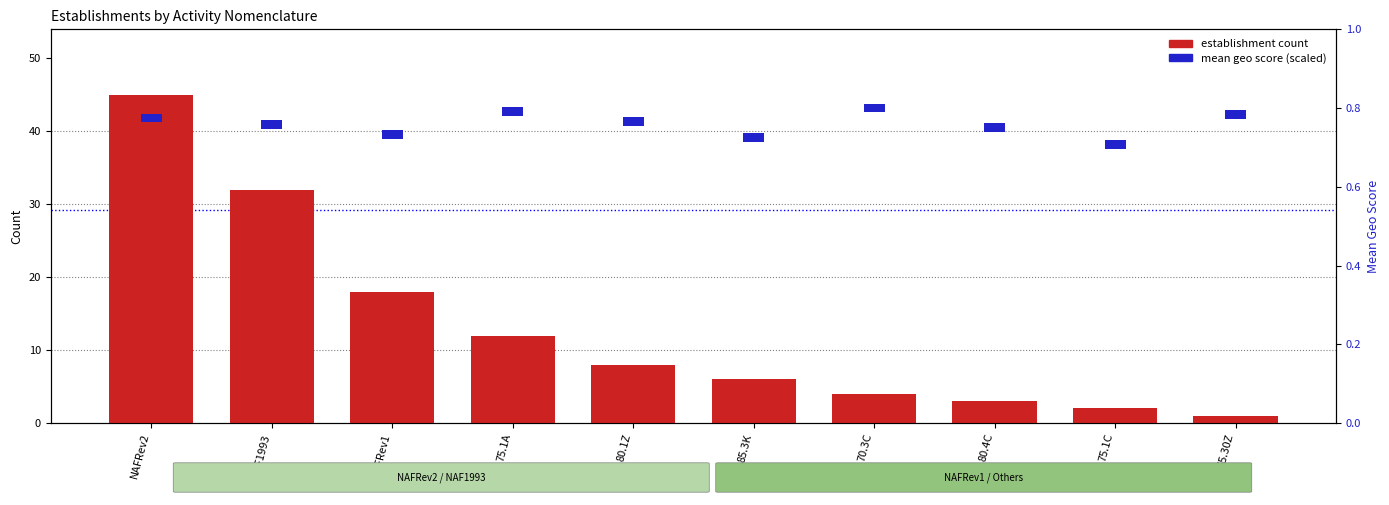

Rank the categories by establishment count value from lowest to highest.

55.30Z, 75.1C, 80.4C, 70.3C, 85.3K, 80.1Z, 75.1A, NAFRev1, NAF1993, NAFRev2